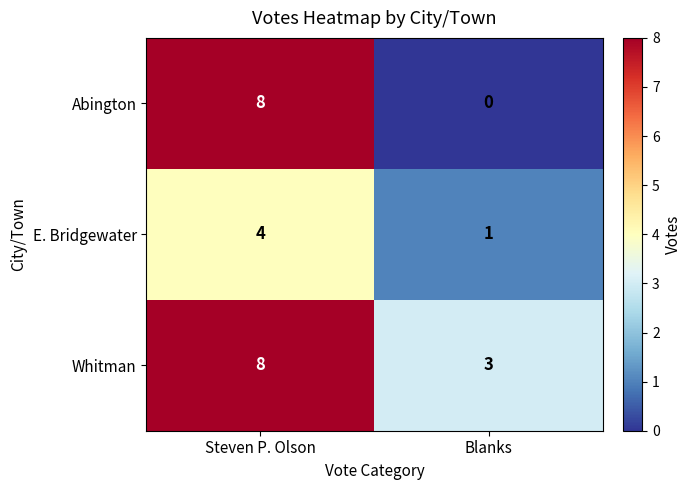

Which category has the highest value in the E. Bridgewater series?

Steven P. Olson